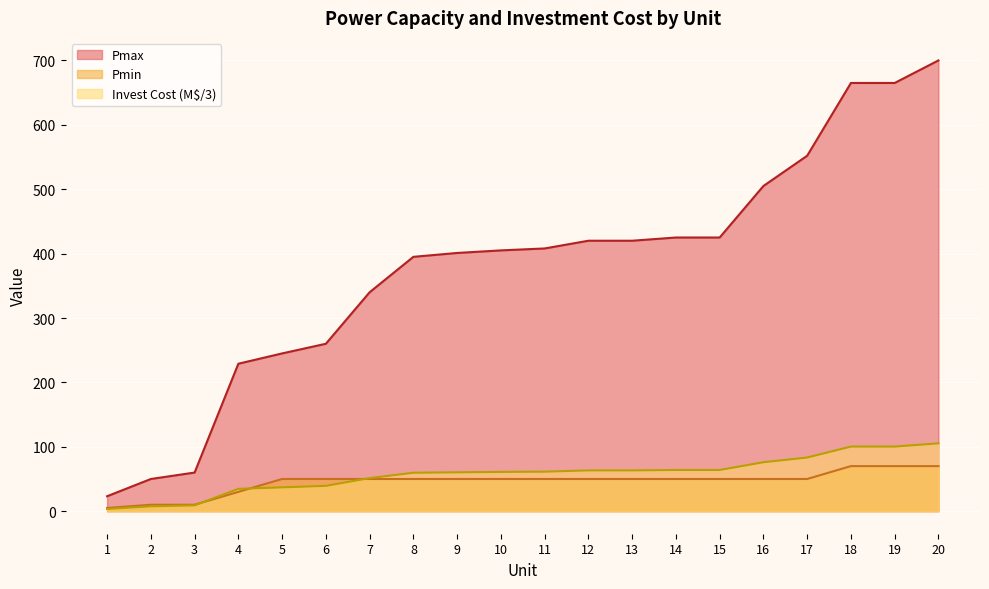

What is the difference between the Pmax values at 7 and 3?

280.0